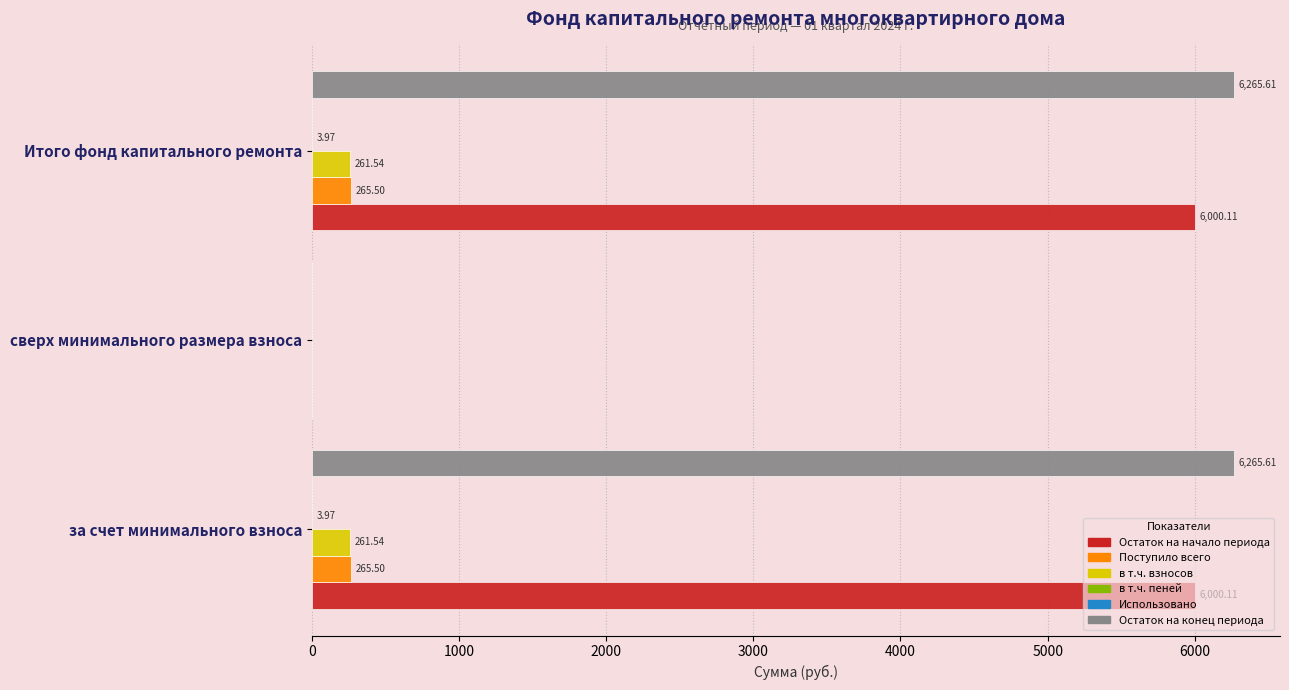

Which series changed the most between за счет минимального взноса and сверх минимального размера взноса?

Остаток на конец периода